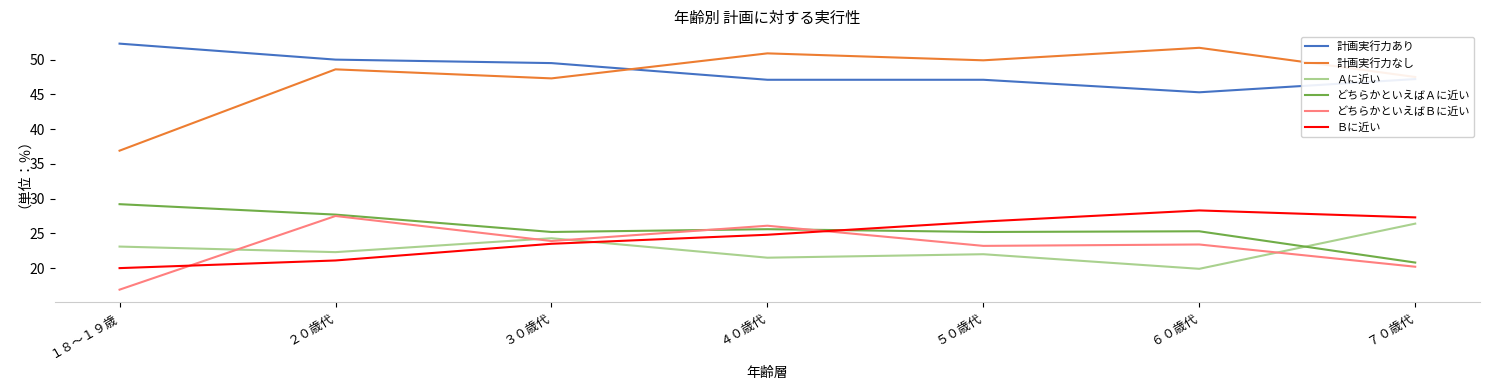

At which label does 計画実行力なし first exceed 48?

２０歳代